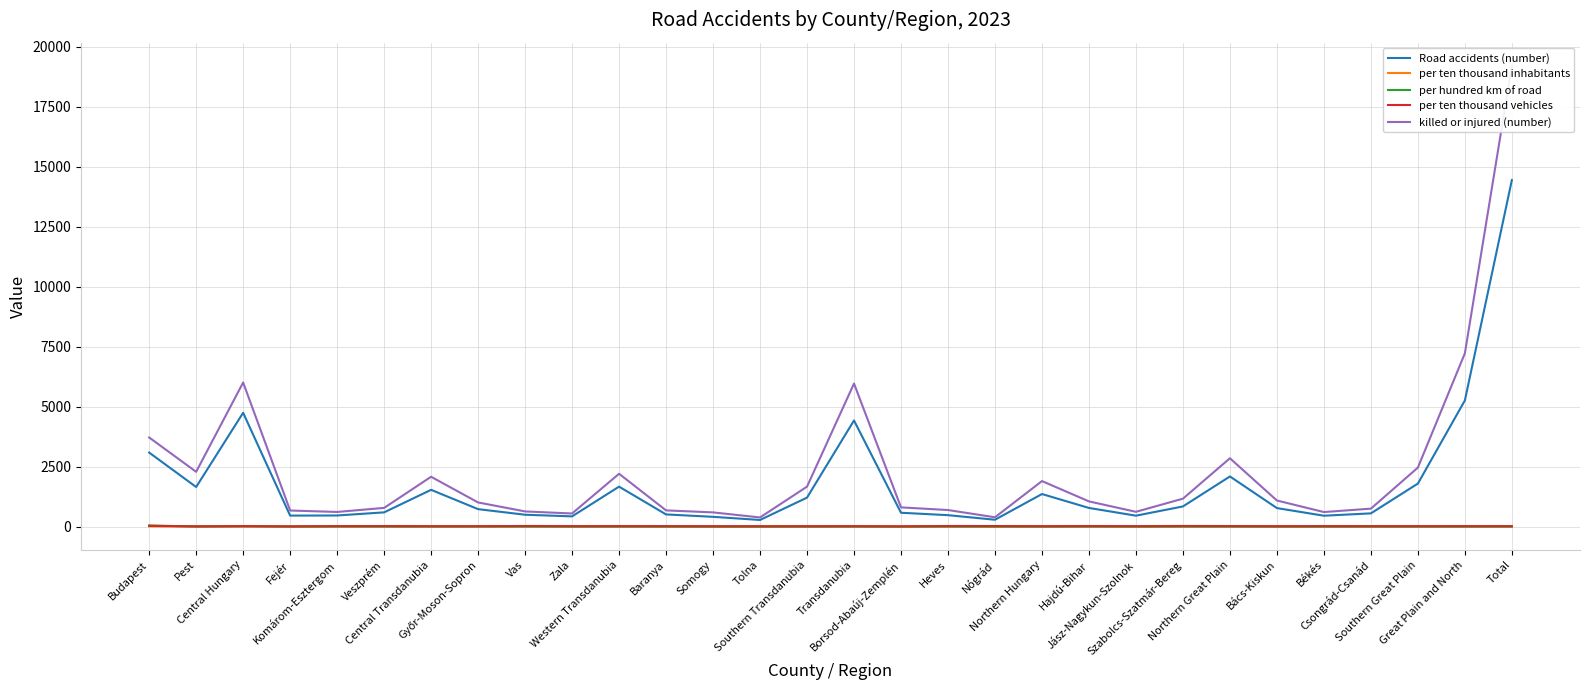

What is the approximate value of per ten thousand inhabitants at Jász-Nagykun-Szolnok?

13.1